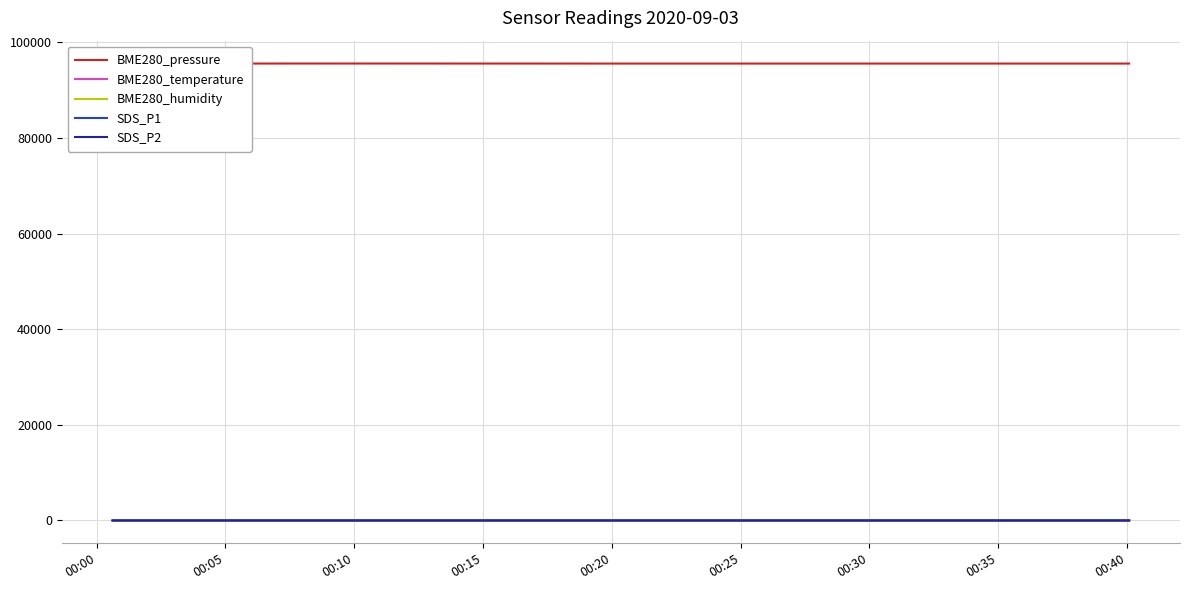

True or false: BME280_pressure and SDS_P2 intersect in this chart.

False